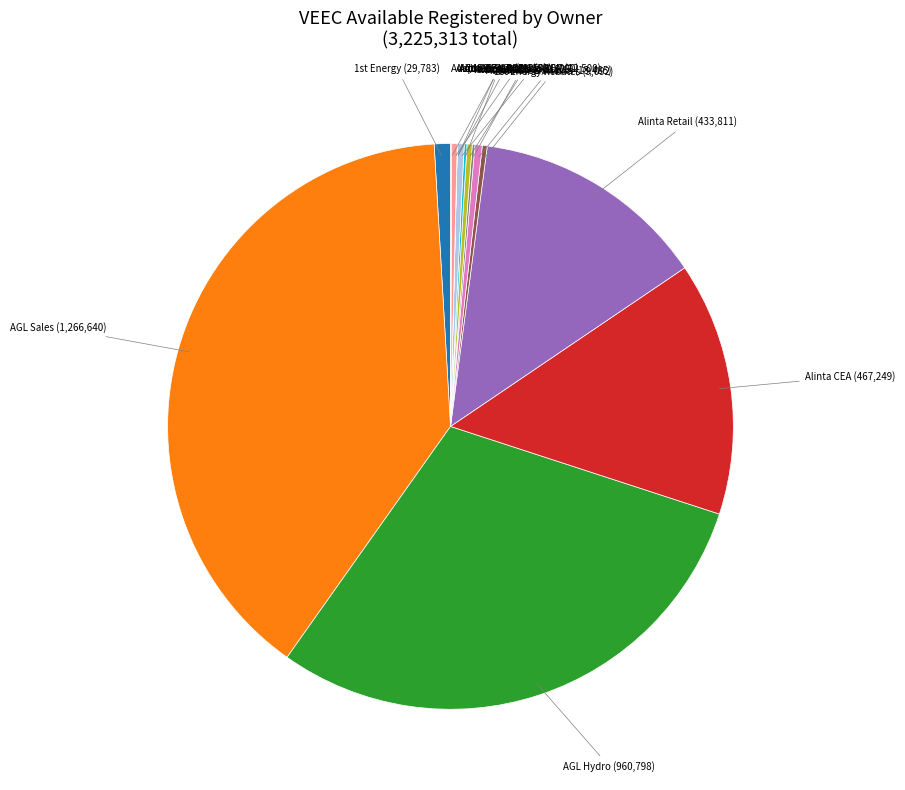

How many segments does this pie chart have?

15